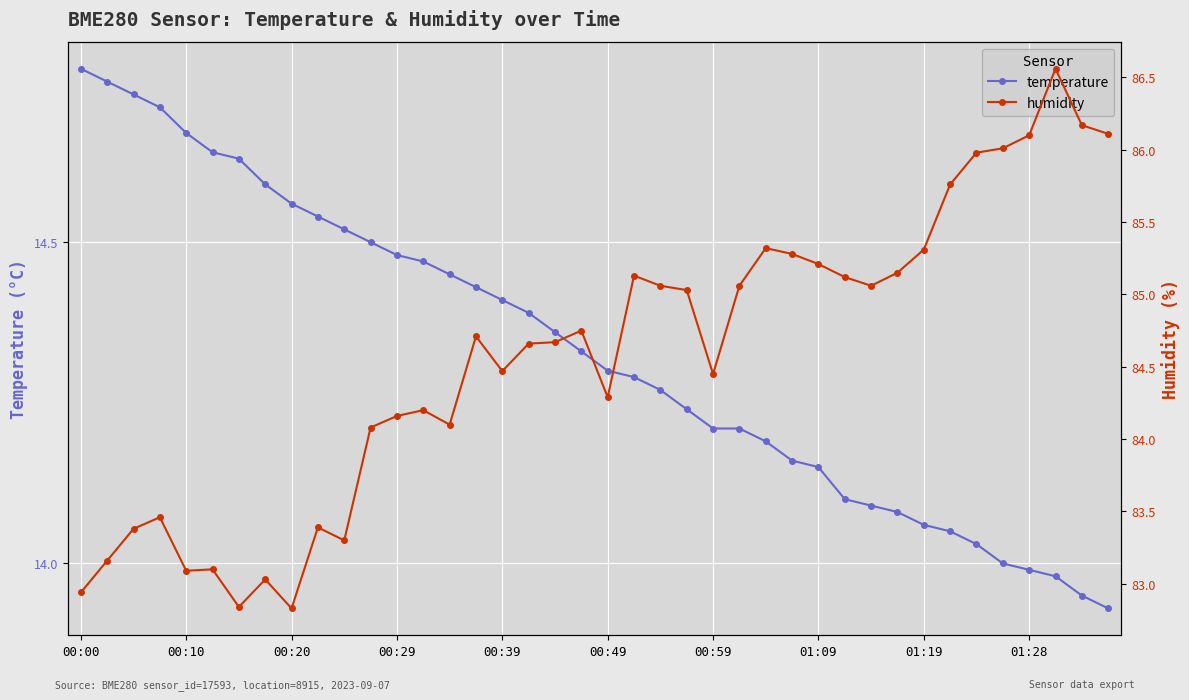

True or false: temperature and humidity cross at least once.

False